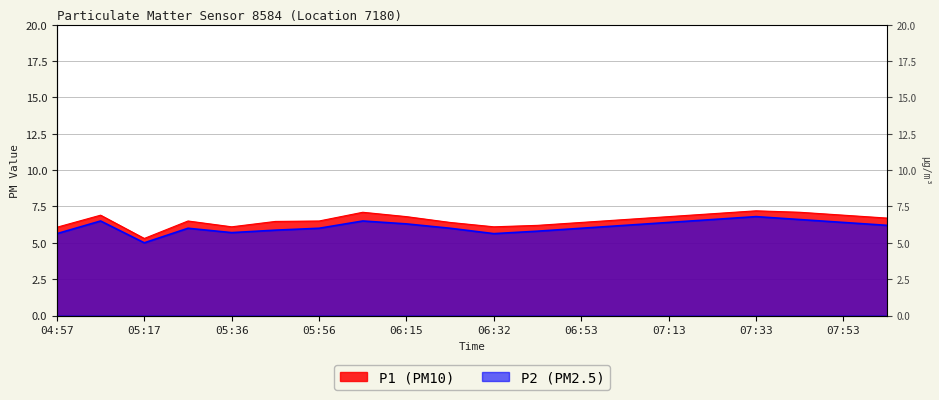

How many distinct data groups are displayed?

2